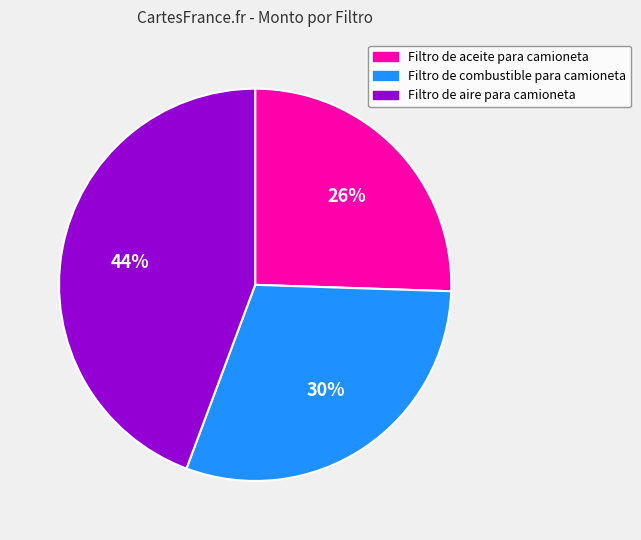

To the nearest percent, what is the combined percentage of Filtro de combustible para camioneta and Filtro de aceite para camioneta?

56%